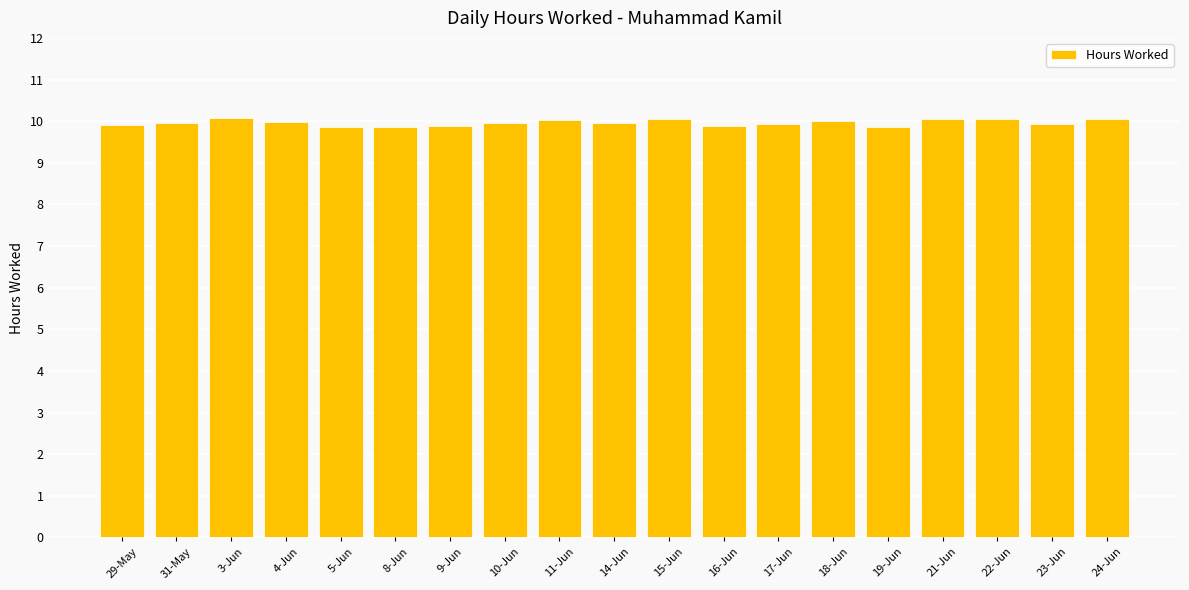

What is the difference between the second highest and second lowest values?

0.2